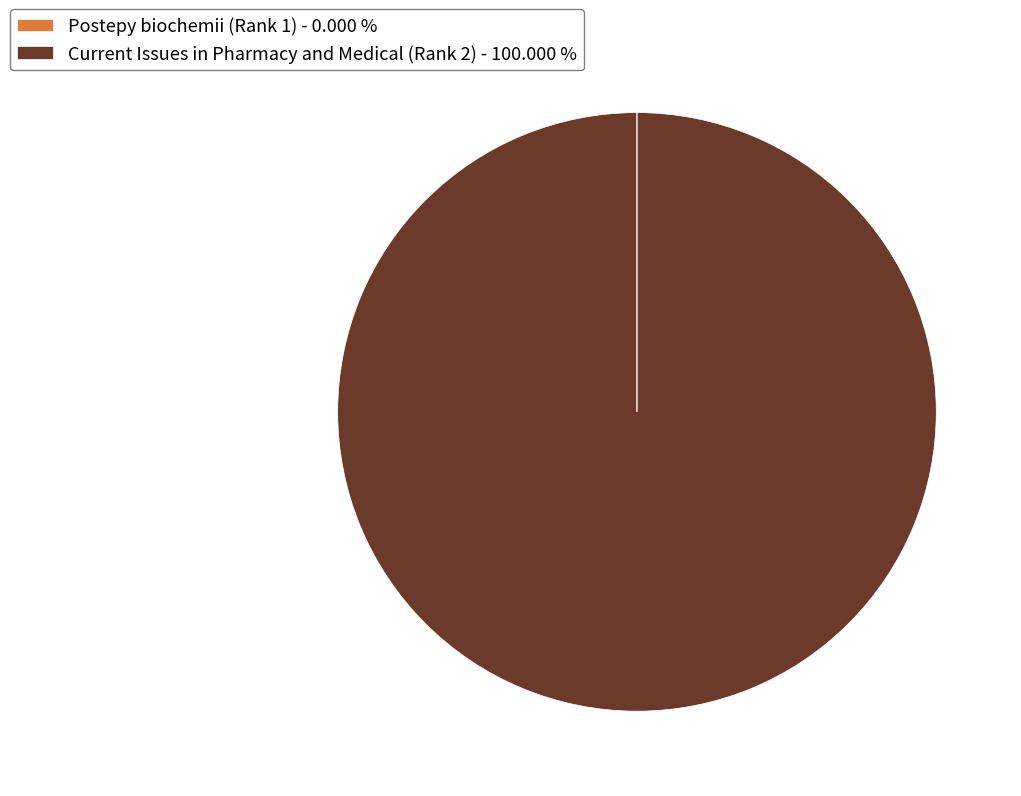

Which category accounts for the majority?

Current Issues in Pharmacy and Medical (Rank 2)